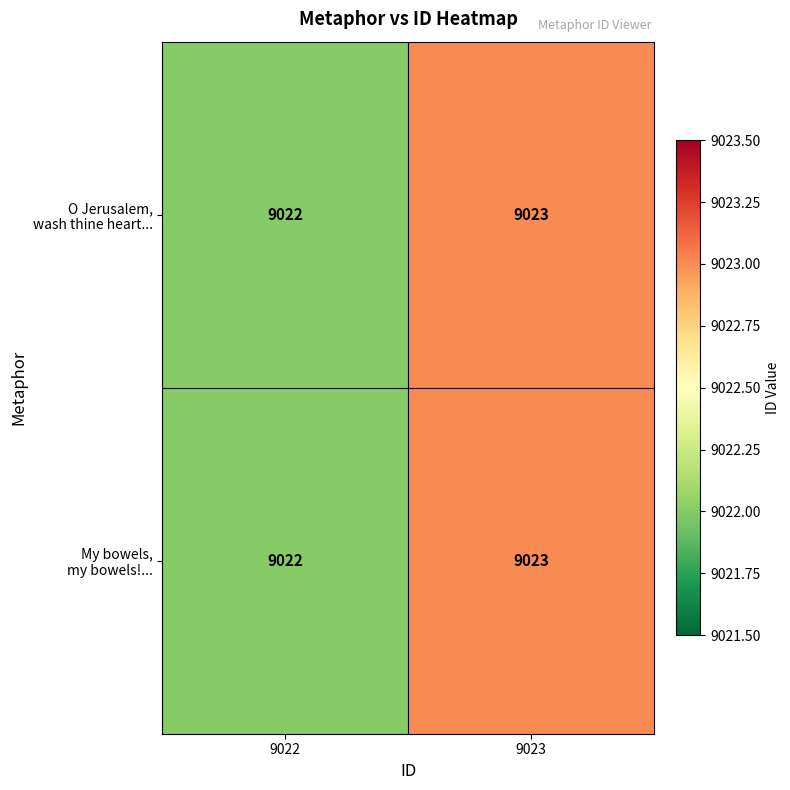

At which category is the sum across all series the highest?

9023